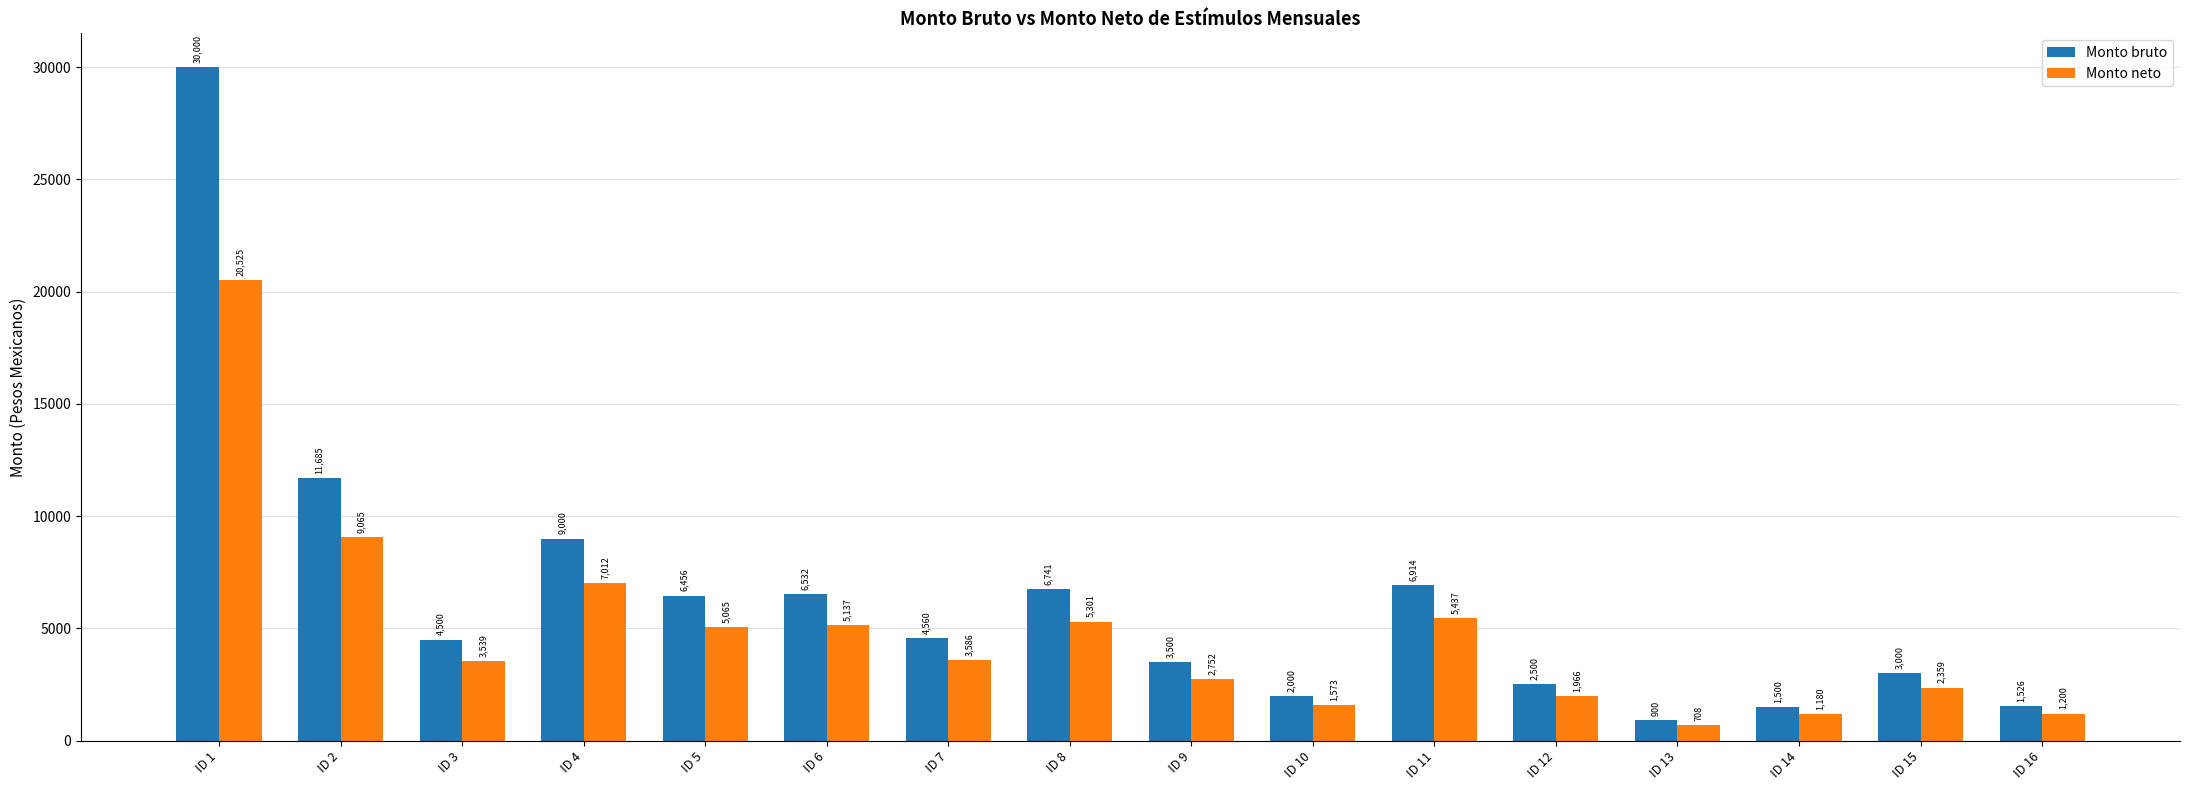

Which series has the largest range (max minus min)?

Monto bruto